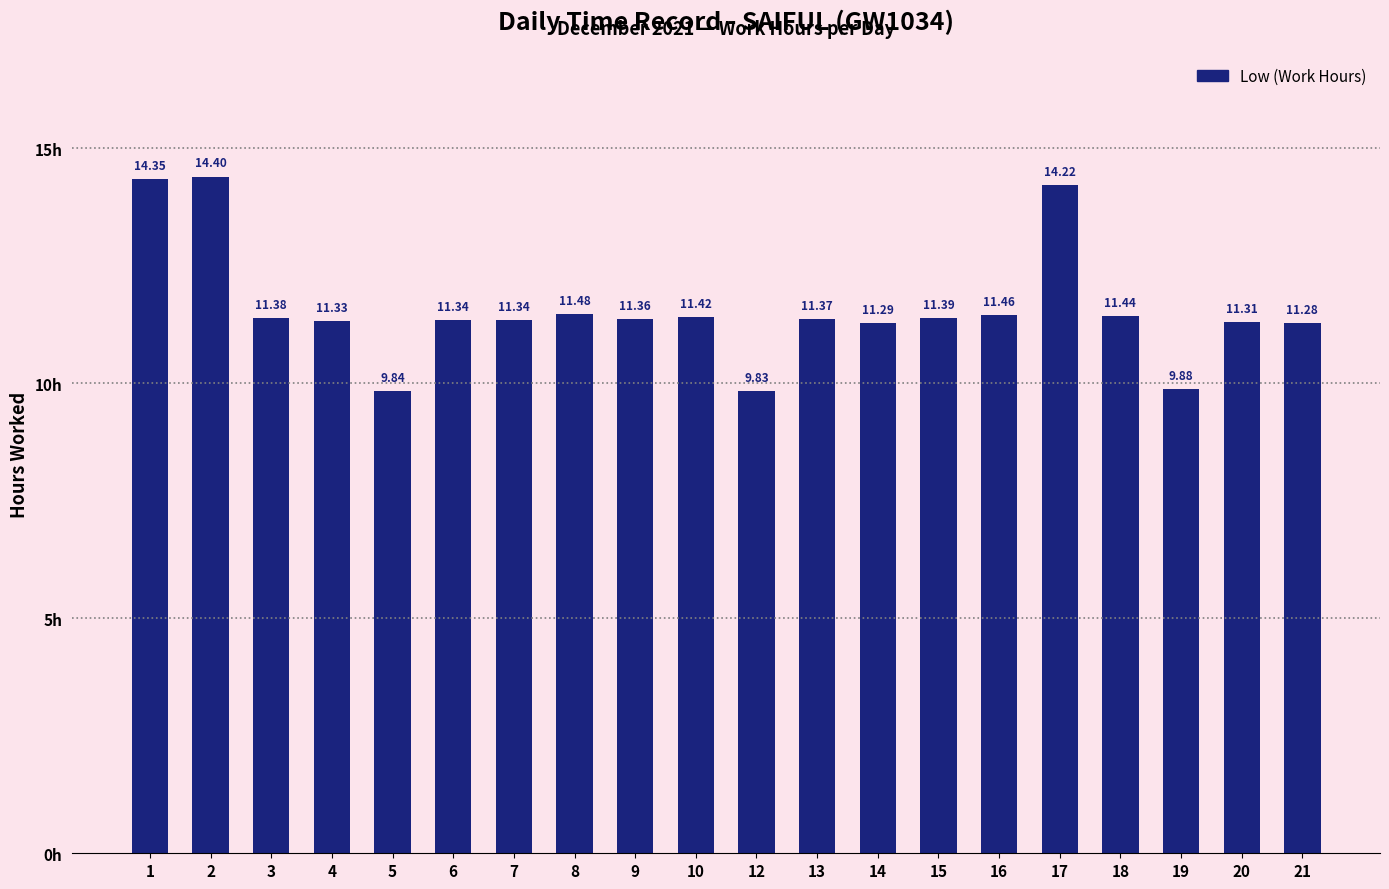

Are the bars horizontal?

No